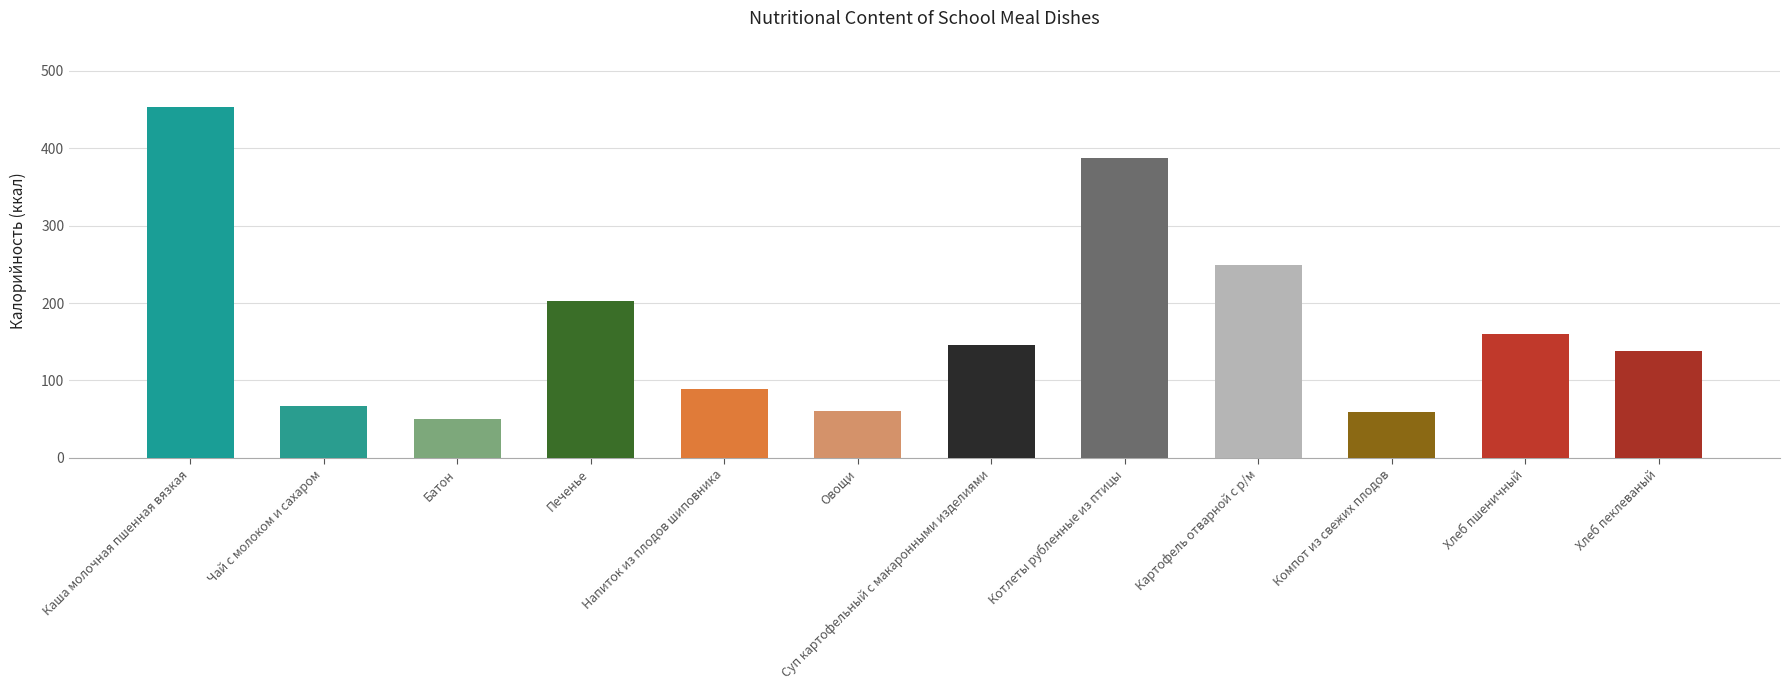

What is the ratio of the value at Печенье to the value at Компот из свежих плодов?

3.4